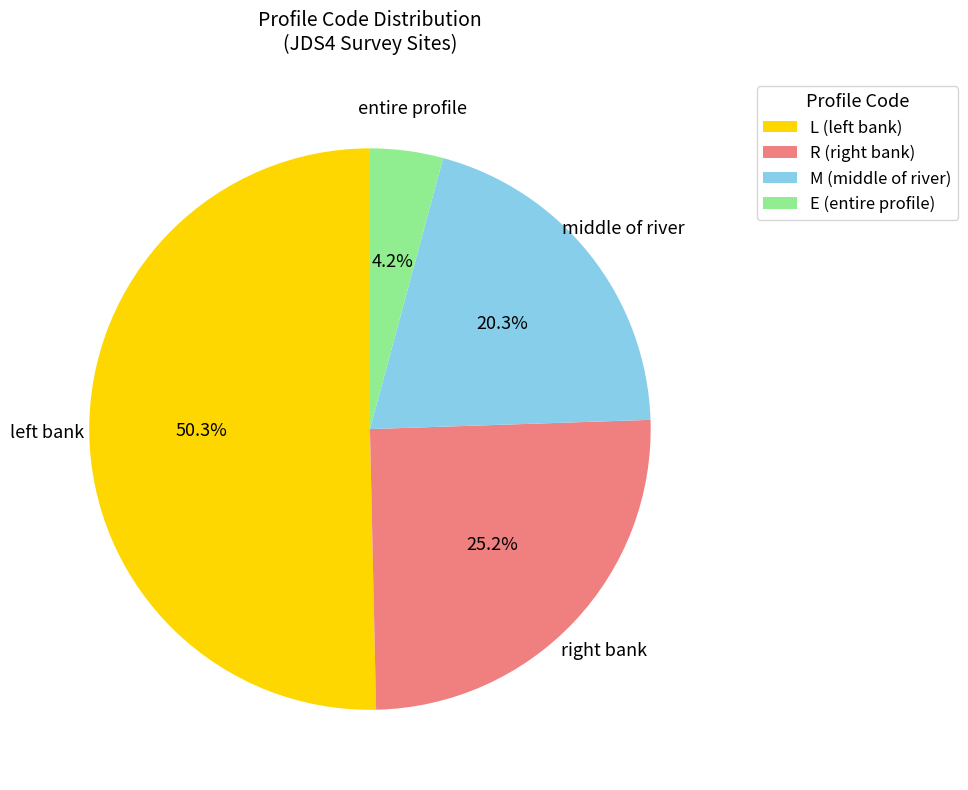

Approximately how many times larger is the value at E compared to L?

0.1